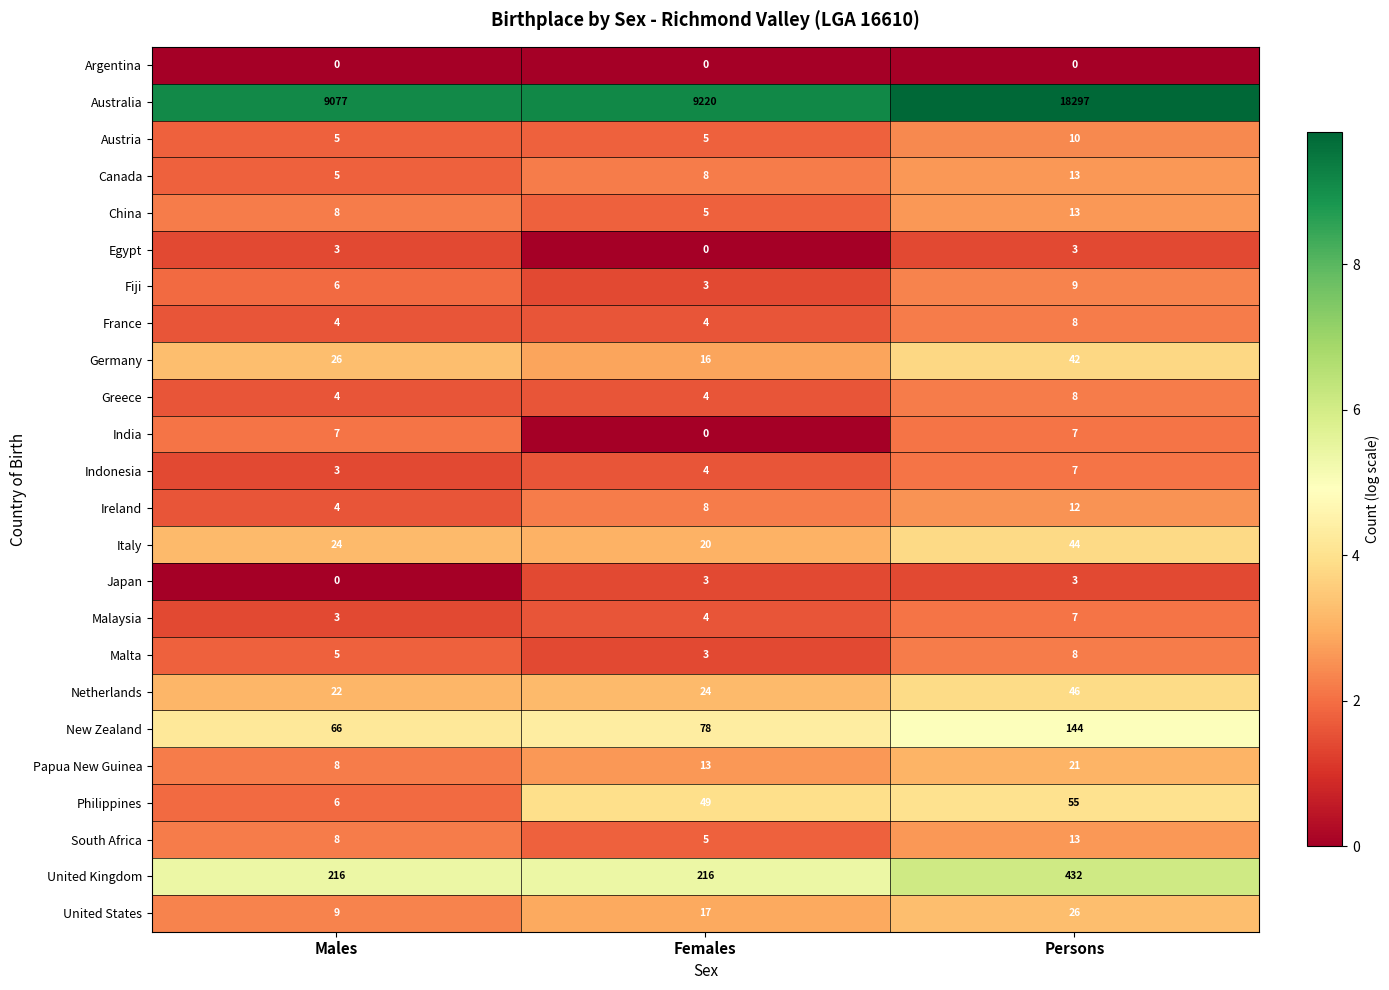

What is the difference between the France values at Males and Persons?

4